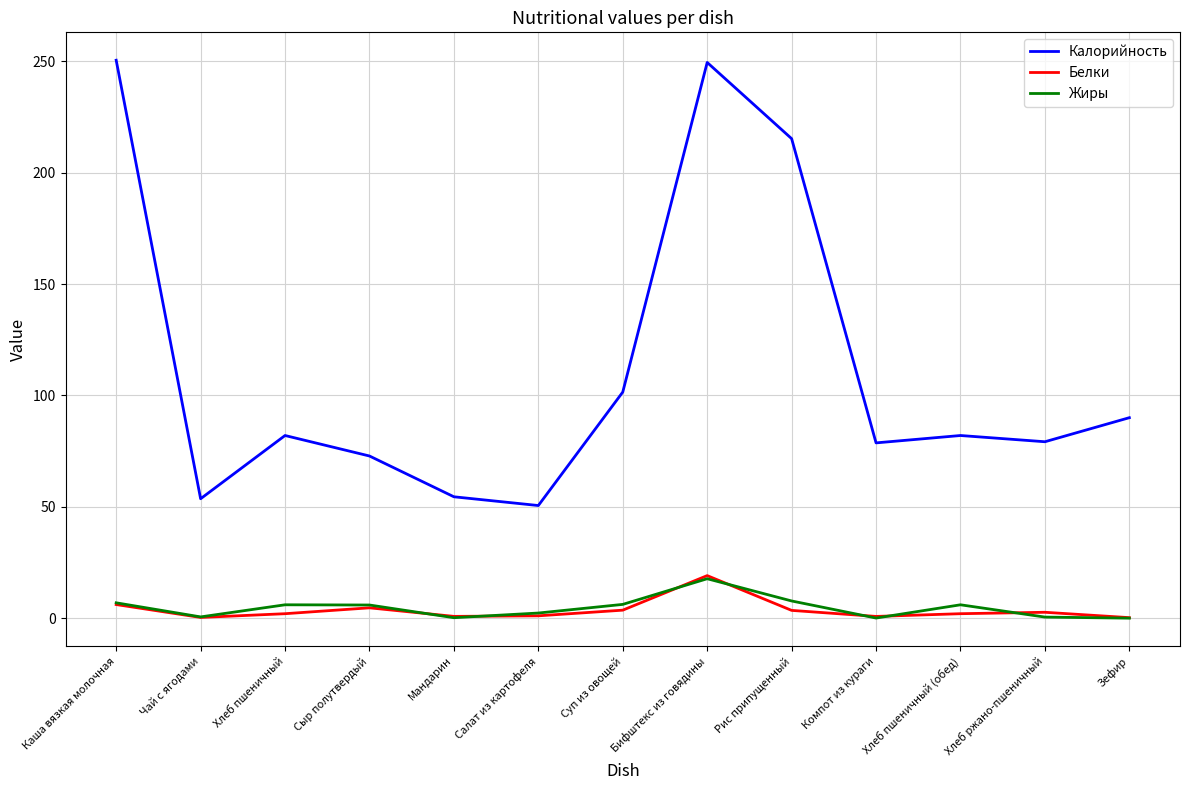

What are all the series names shown in the legend?

Калорийность, Белки, Жиры